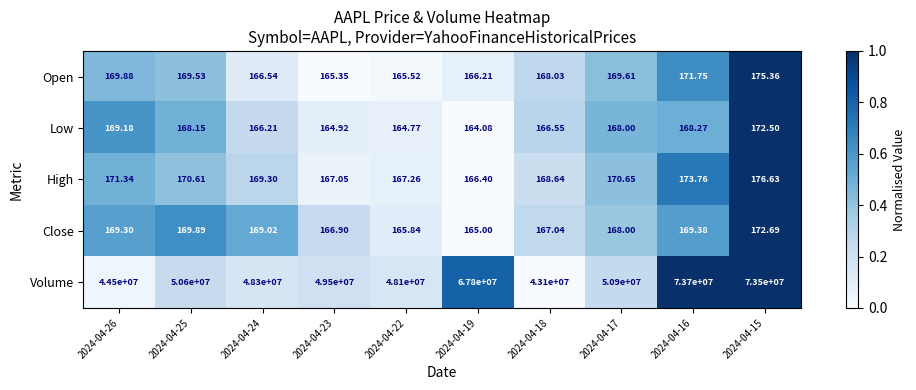

Is the value of Open at 2024-04-19 greater than the value of Volume at 2024-04-18?

No